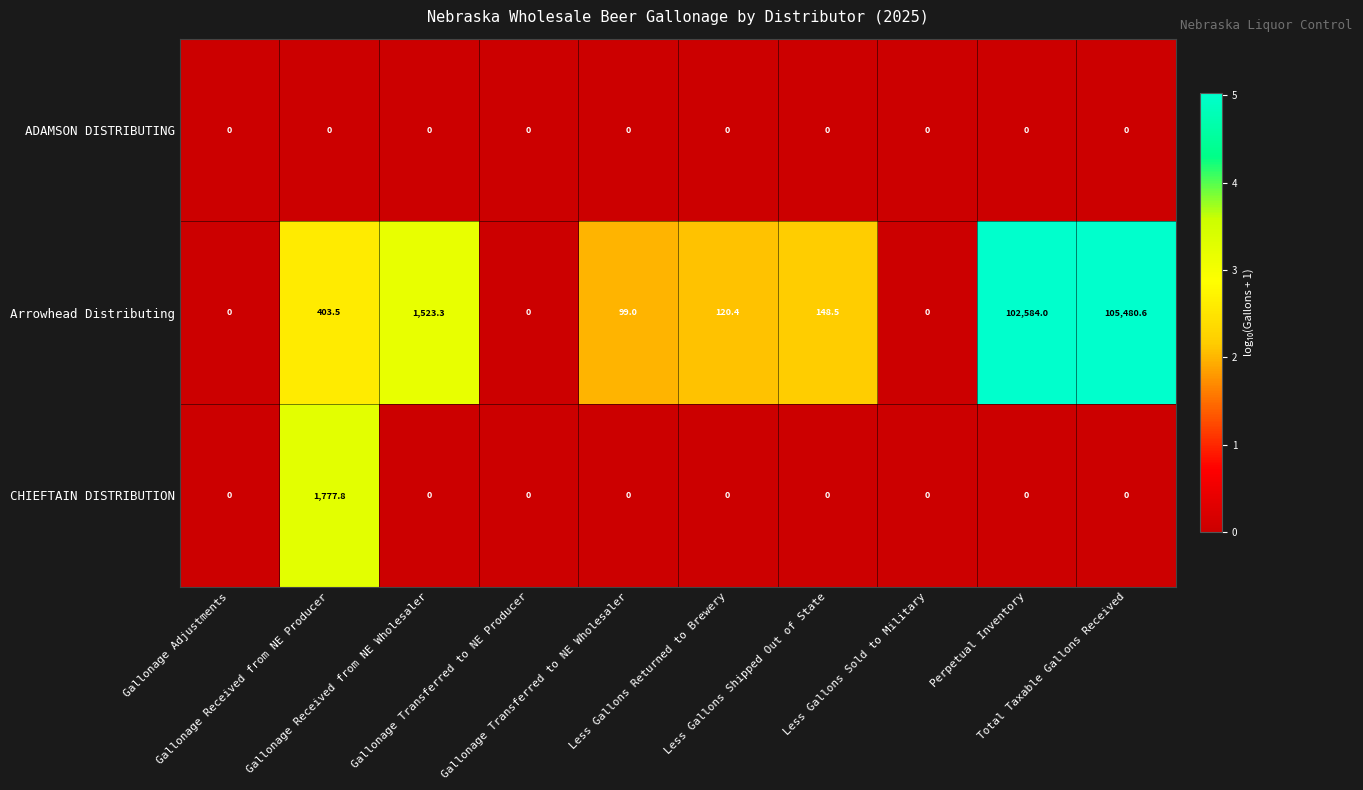

What is the greatest value displayed?

105480.6